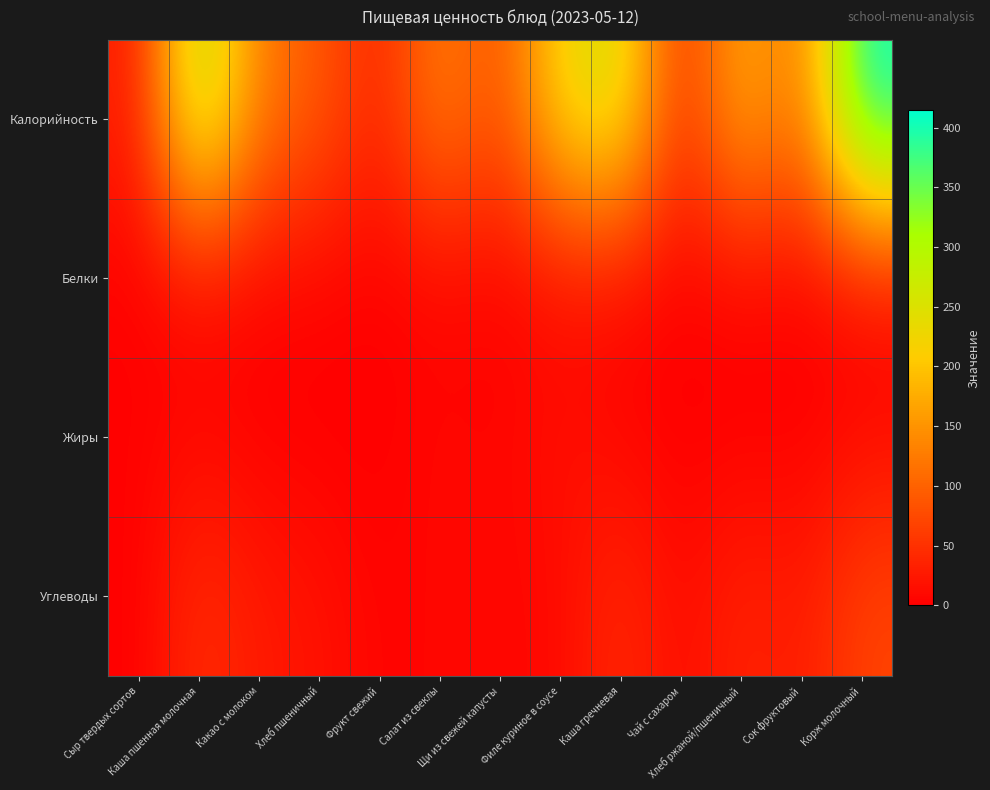

Reading left to right, transcribe all the data shown in this chart.

Калорийность: Сыр твердых сортов=26.6	Каша пшенная молочная=309.1	Какао с молоком=125.1	Хлеб пшеничный=93.5	Фрукт свежий=33.3	Салат из свеклы=137.0	Щи из свежей капусты=75.7	Филе куриное в соусе=230.7	Каша гречневая=264.1	Чай с сахаром=40.0	Хлеб ржаной/пшеничный=187.0	Сок фруктовый=108.2	Корж молочный=414.5
Белки: Сыр твердых сортов=1.7	Каша пшенная молочная=9.2	Какао с молоком=3.8	Хлеб пшеничный=4.2	Фрукт свежий=0.0	Салат из свеклы=4.9	Щи из свежей капусты=1.8	Филе куриное в соусе=10.0	Каша гречневая=8.9	Чай с сахаром=0.5	Хлеб ржаной/пшеничный=6.3	Сок фруктовый=1.2	Корж молочный=8.5
Жиры: Сыр твердых сортов=2.2	Каша пшенная молочная=9.0	Какао с молоком=1.7	Хлеб пшеничный=0.4	Фрукт свежий=0.0	Салат из свеклы=9.5	Щи из свежей капусты=4.9	Филе куриное в соусе=18.2	Каша гречневая=6.0	Чай с сахаром=0.0	Хлеб ржаной/пшеничный=0.8	Сок фруктовый=0.2	Корж молочный=11.3
Углеводы: Сыр твердых сортов=0.0	Каша пшенная молочная=47.8	Какао с молоком=25.9	Хлеб пшеничный=19.3	Фрукт свежий=3.7	Салат из свеклы=7.9	Щи из свежей капусты=6.1	Филе куриное в соусе=8.8	Каша гречневая=45.4	Чай с сахаром=9.5	Хлеб ржаной/пшеничный=38.6	Сок фруктовый=25.2	Корж молочный=69.7